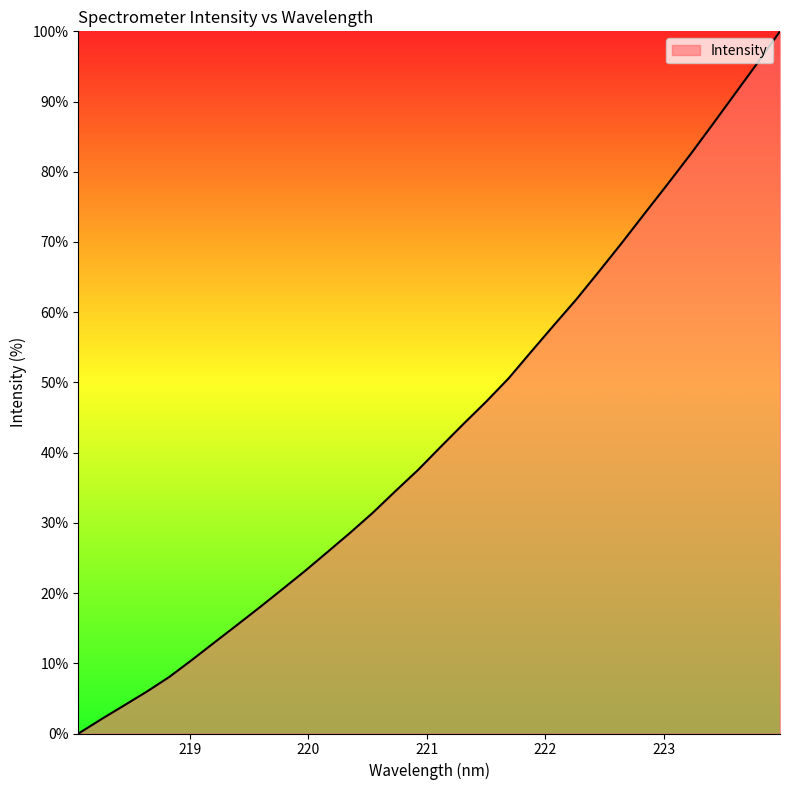

True or false: there are more than 1 points higher than both neighbors.

False